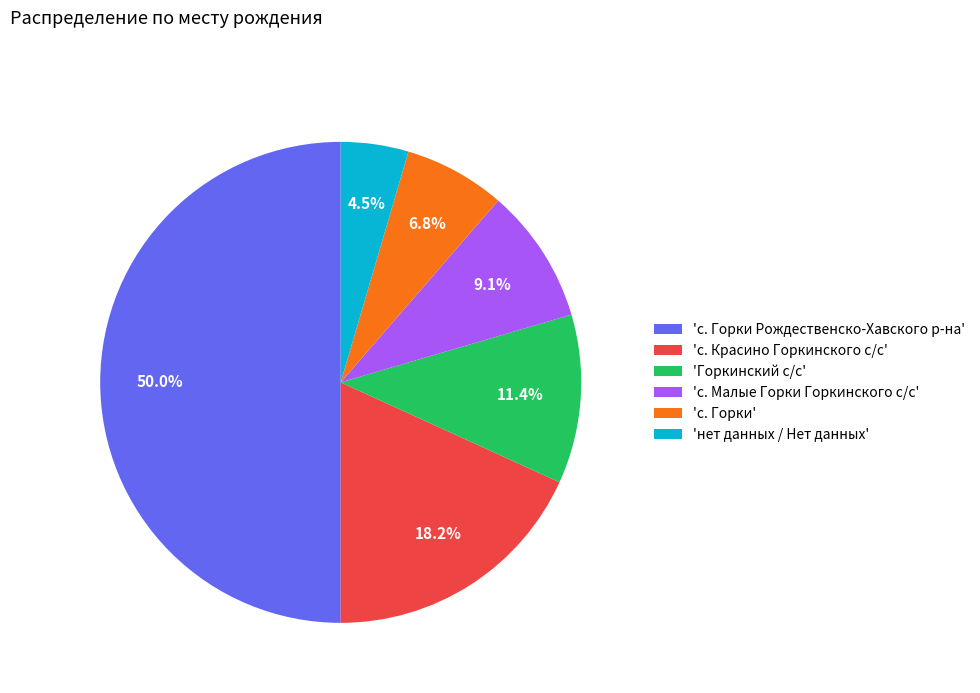

Is 'с. Горки' the majority of the pie?

No